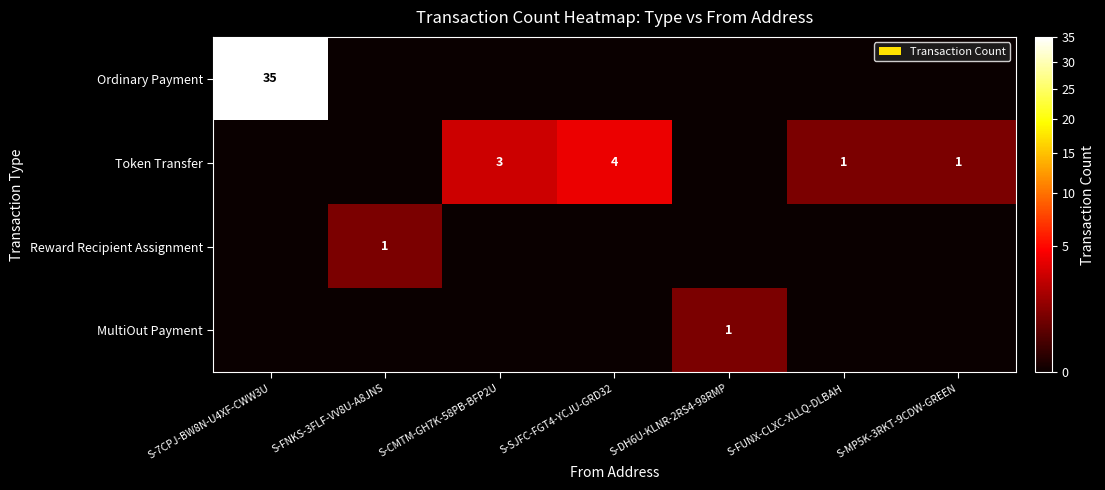

The Ordinary Payment series shows 8 at S-7CPJ-BW8N-U4XF-CWW3U. True or false?

False